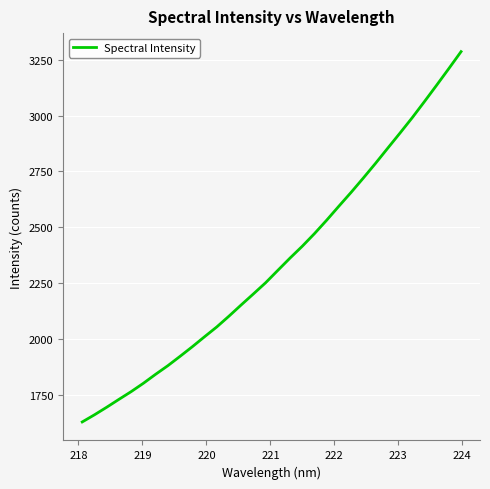

What is the difference between the maximum and minimum values?

1658.3